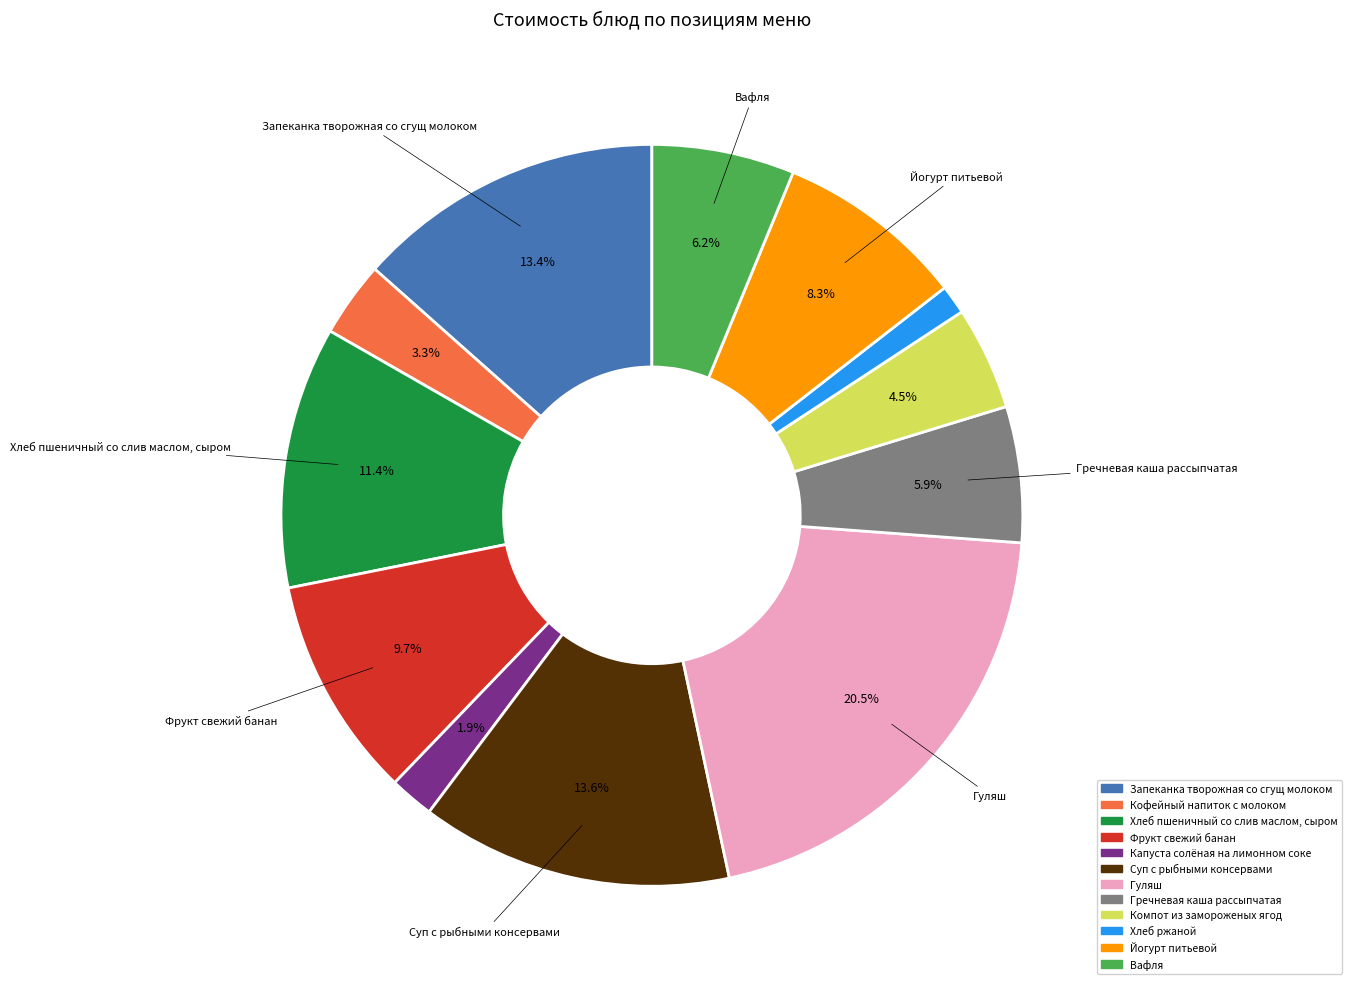

To the nearest percent, what is the difference between the largest and smallest slice percentages?

19%